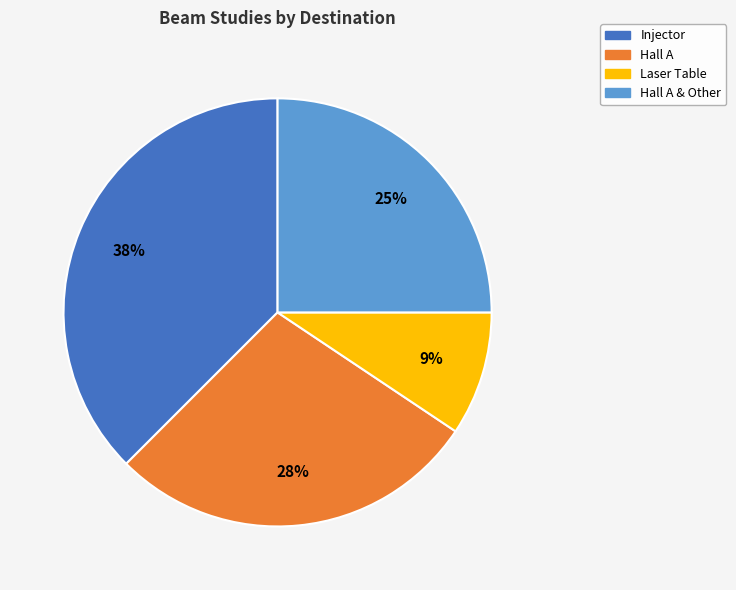

Is Injector the majority of the pie?

No